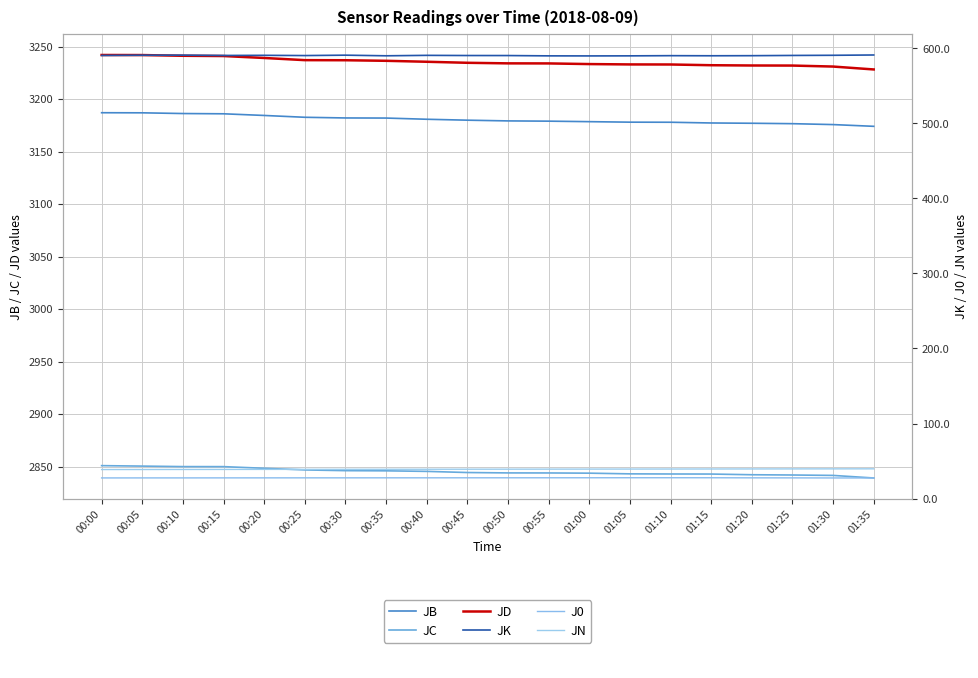

Read the JB value at 00:35.

3181.9